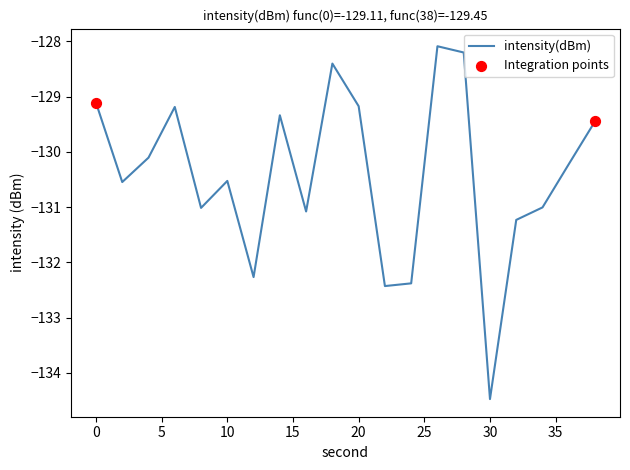

What is the difference between the maximum and minimum values?

6.4